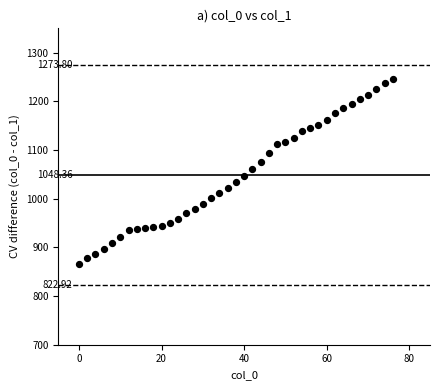

What is the range of Y values (max minus min)?

380